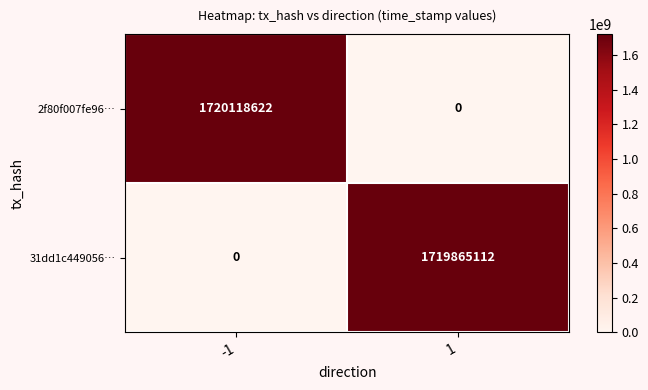

The value of 31dd1c449056… at 1 is 2816458648. True or false?

False